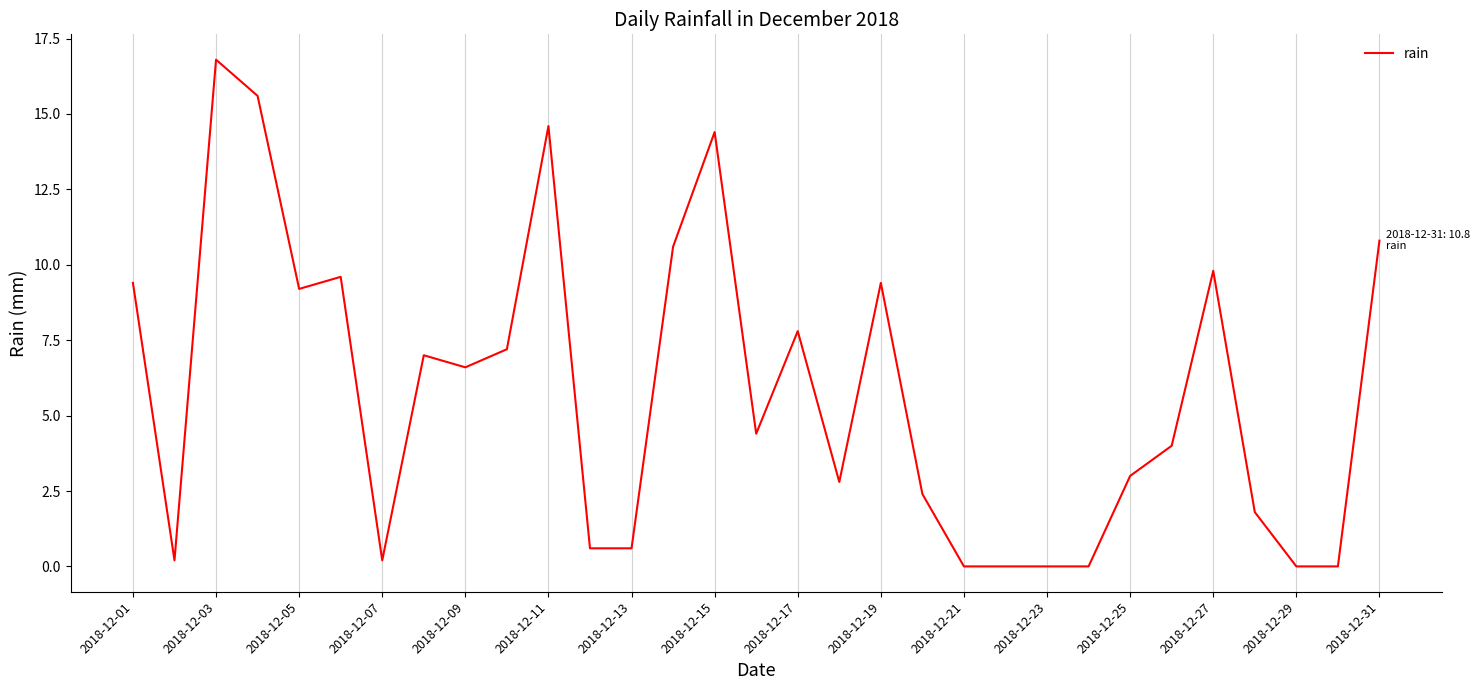

What is the greatest value displayed?

16.8